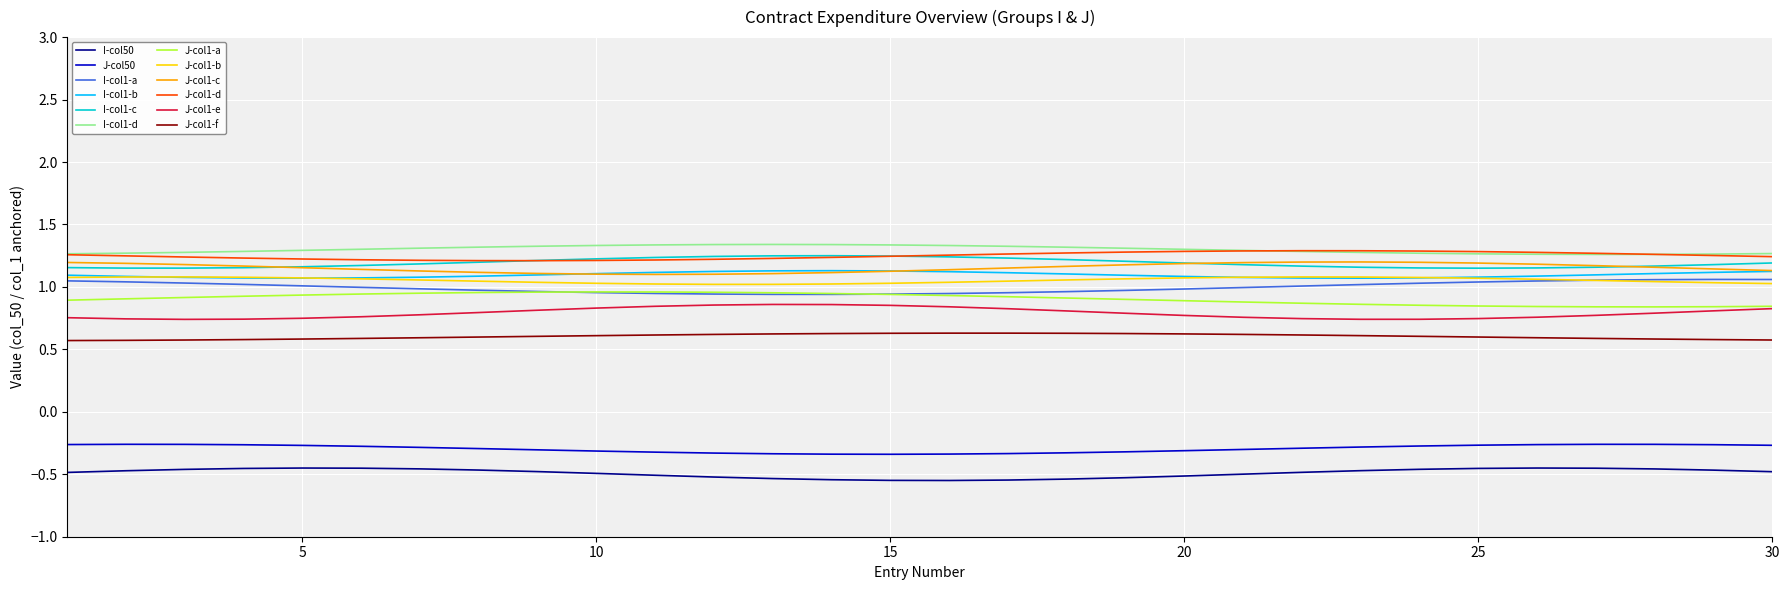

True or false: J-col1-e and I-col1-d cross at least once.

False